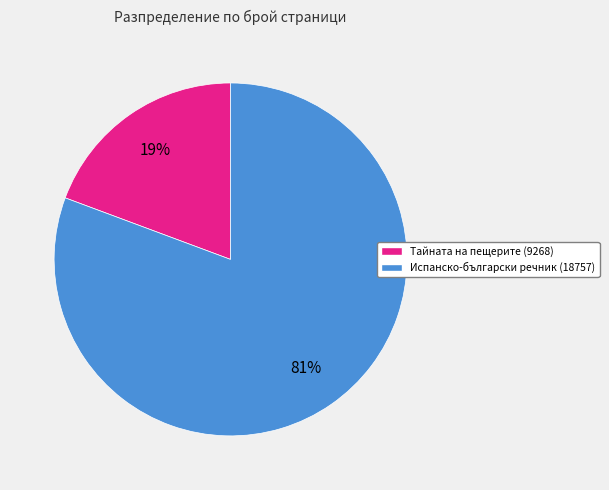

Which category has the biggest portion of the pie?

Испанско-български речник (18757)